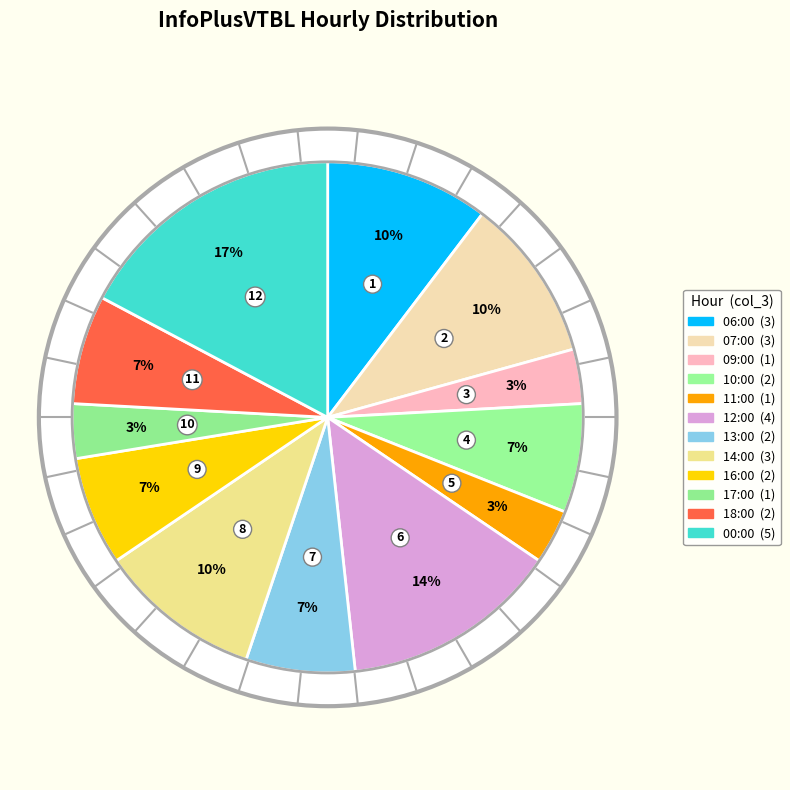

What is the change in value from 06:00 to 12:00?

+1